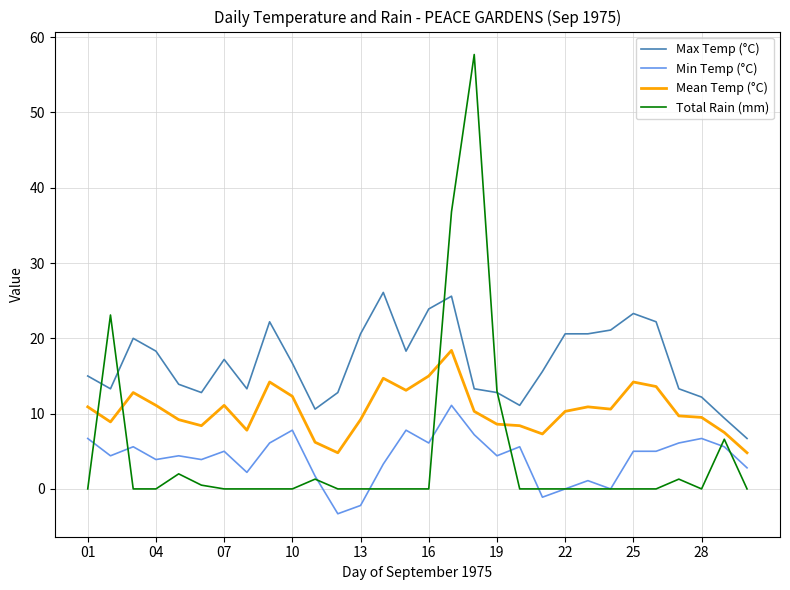

How many times do Total Rain (mm) and Max Temp (°C) cross each other?

4